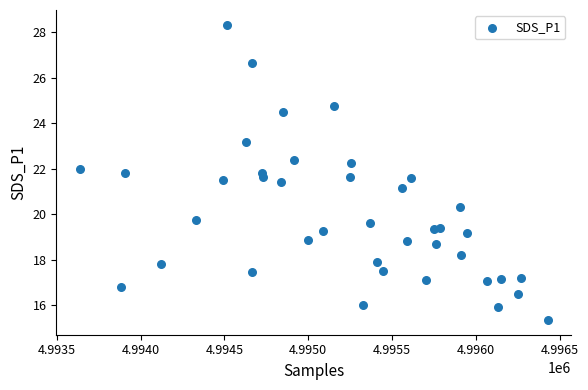

What is the range of X values (max minus min)?

2793.0